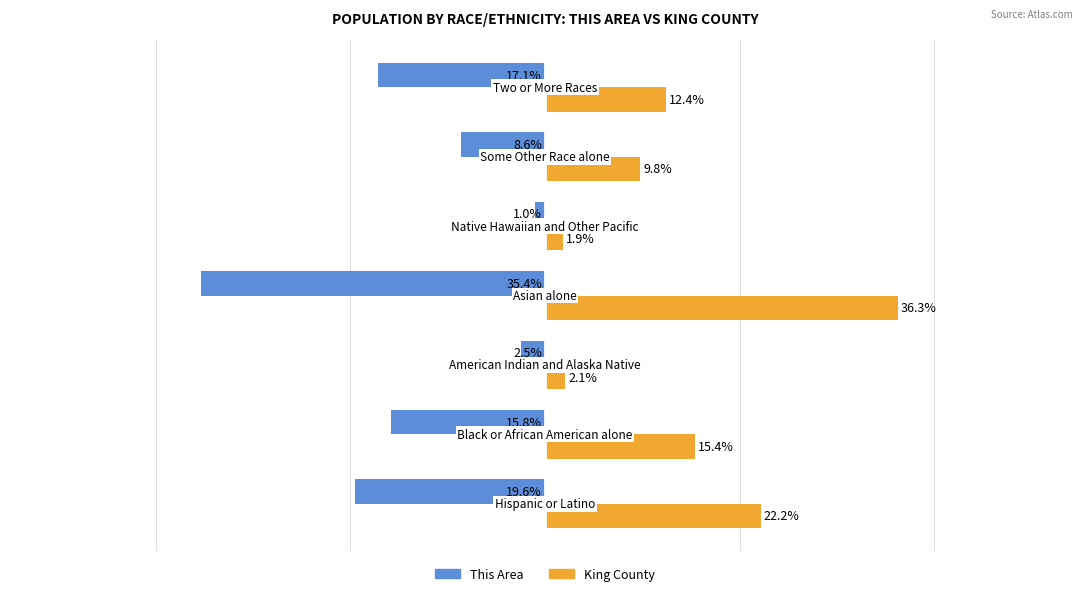

Rank the series by their average value, from lowest to highest.

This Area, King County